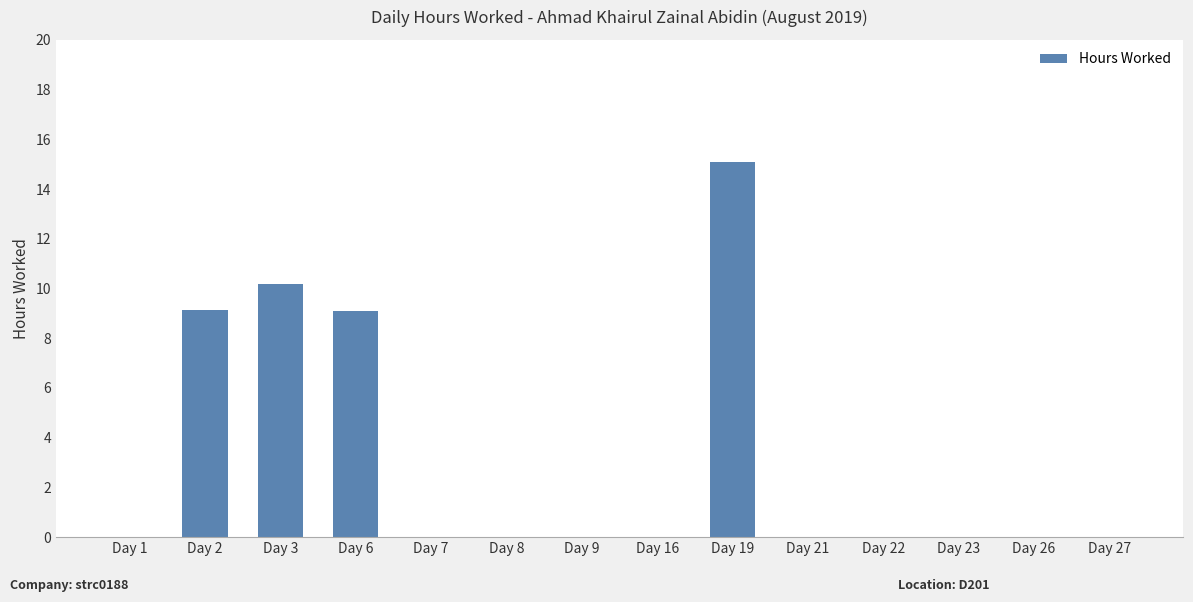

How many series are shown in this chart?

1